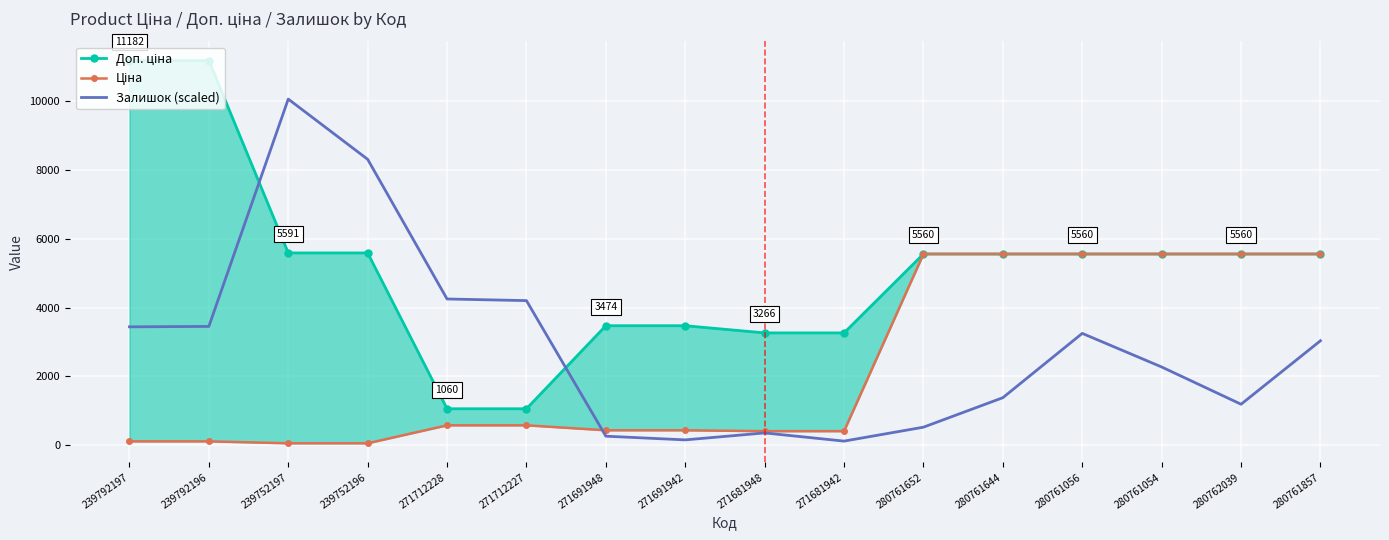

Reading left to right, transcribe all the data shown in this chart.

Доп. ціна: 239792197=11182.0	239792196=11182.0	239752197=5591.0	239752196=5591.0	271712228=1060.0	271712227=1060.0	271691948=3474.1	271691942=3474.1	271681948=3265.8	271681942=3265.8	280761652=5560.3	280761644=5560.3	280761056=5560.3	280761054=5560.3	280762039=5560.3	280761857=5560.3
Ціна: 239792197=111.8	239792196=111.8	239752197=55.9	239752196=55.9	271712228=578.1	271712227=578.1	271691948=434.3	271691942=434.3	271681948=408.2	271681942=408.2	280761652=5560.3	280761644=5560.3	280761056=5560.3	280761054=5560.3	280762039=5560.3	280761857=5560.3
Залишок (scaled): 239792197=3441.9	239792196=3453.8	239752197=10063.8	239752196=8313.1	271712228=4251.8	271712227=4204.2	271691948=262.0	271691942=154.8	271681948=357.3	271681942=119.1	280761652=524.0	280761644=1381.5	280761056=3251.4	280761054=2274.8	280762039=1191.0	280761857=3037.0